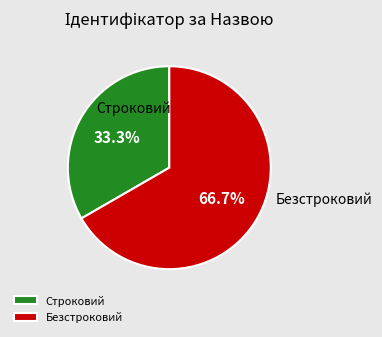

To the nearest percent, what percentage of the pie is Строковий?

33%